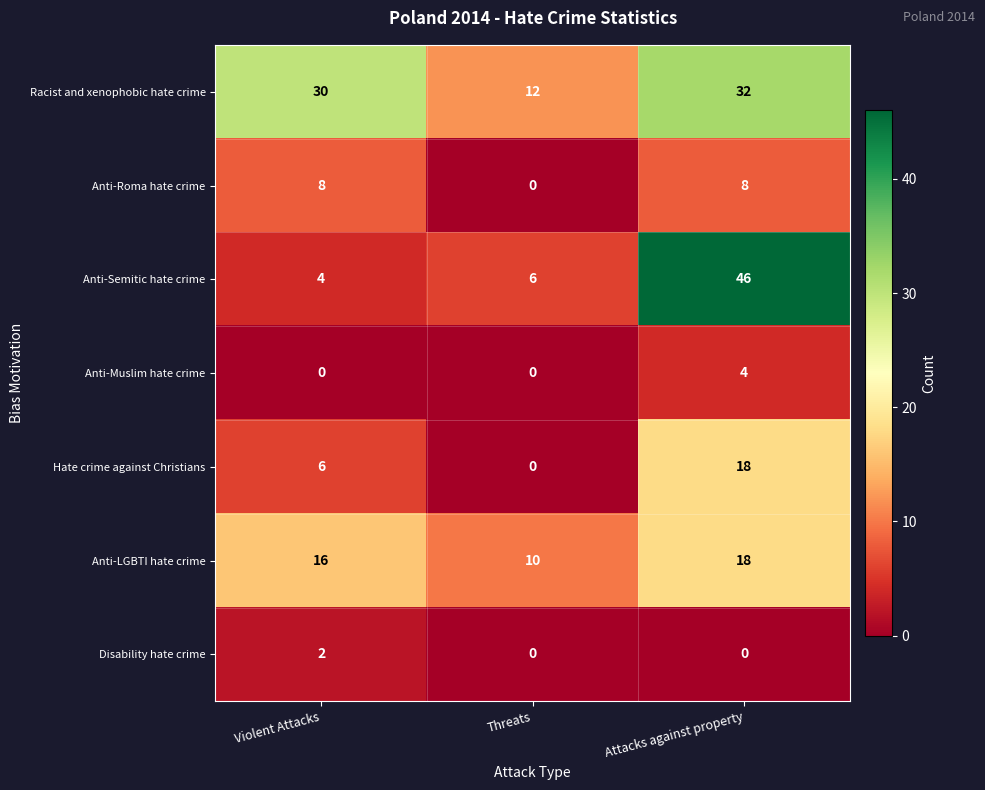

Reading right to left, transcribe all the data shown in this chart.

Racist and xenophobic hate crime: 32	12	30
Anti-Roma hate crime: 8	0	8
Anti-Semitic hate crime: 46	6	4
Anti-Muslim hate crime: 4	0	0
Hate crime against Christians: 18	0	6
Anti-LGBTI hate crime: 18	10	16
Disability hate crime: 0	0	2